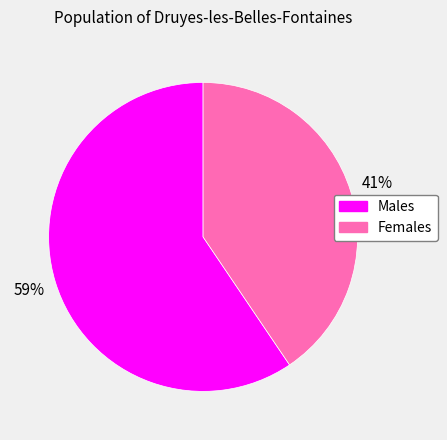

Does any single category account for the majority?

Yes